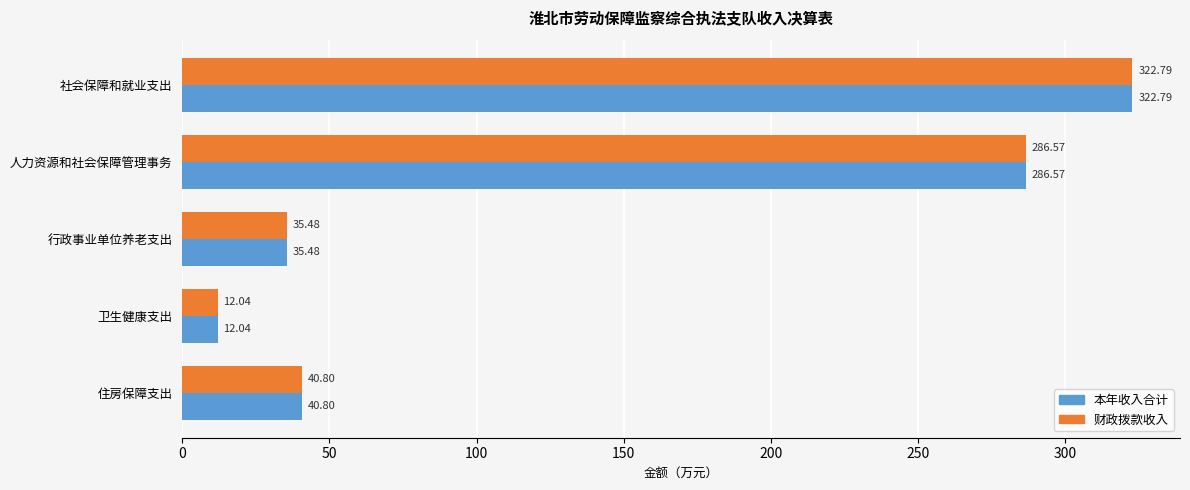

How many values in the 财政拨款收入 series exceed 40?

3